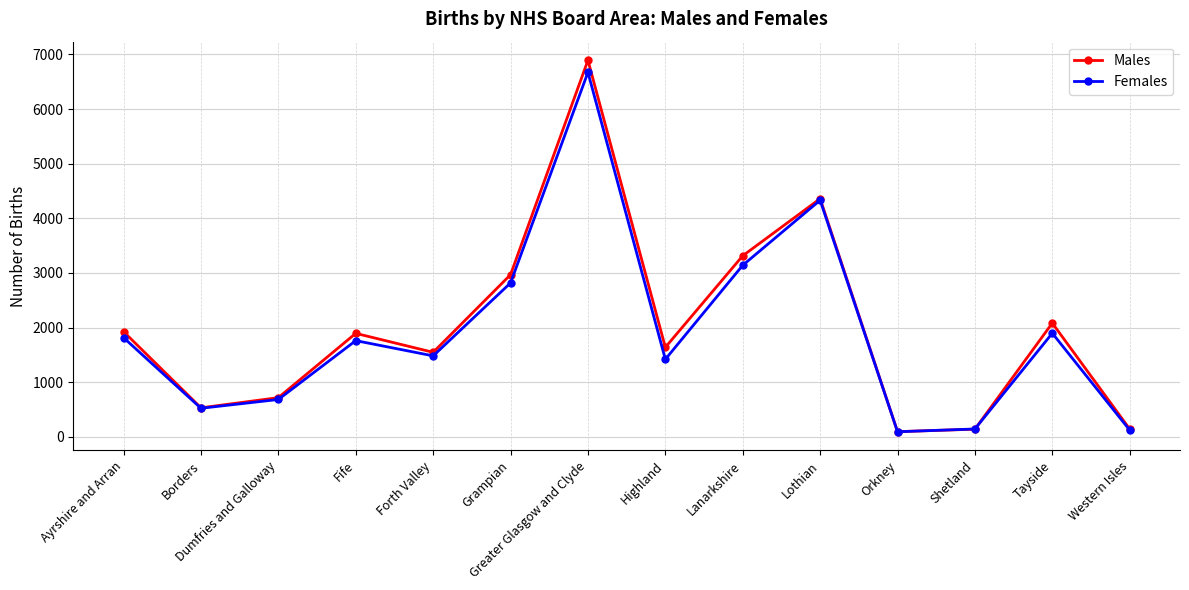

Rank the series at Ayrshire and Arran from lowest to highest value.

Females, Males